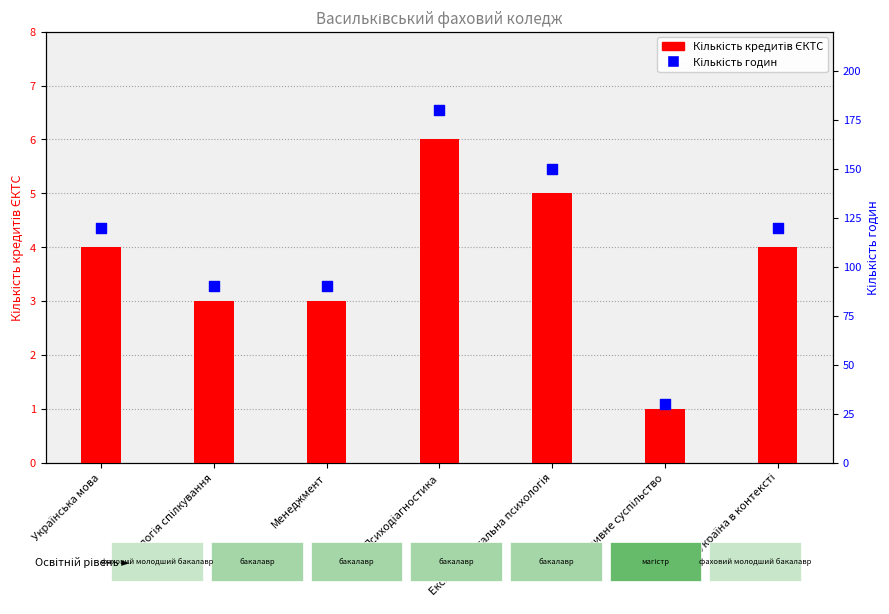

At how many categories does at least one series exceed 131?

2